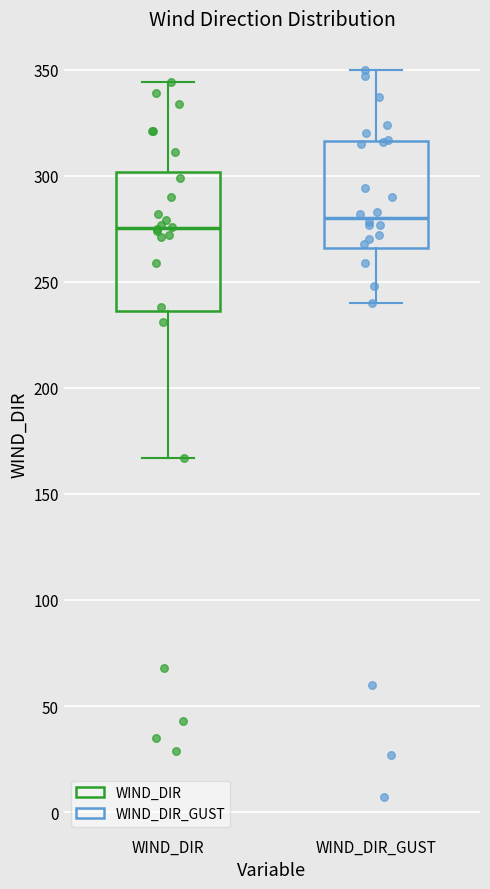

Reading left to right, read every box against the y-axis: the position of its median line, the range the box covers, and the ends of its whiskers. The values are not printed on the chart, so give them approximately, as read against the axis.

WIND_DIR: median 275, box 235 to 300, whiskers 165 to 345
WIND_DIR_GUST: median 280, box 265 to 315, whiskers 240 to 350